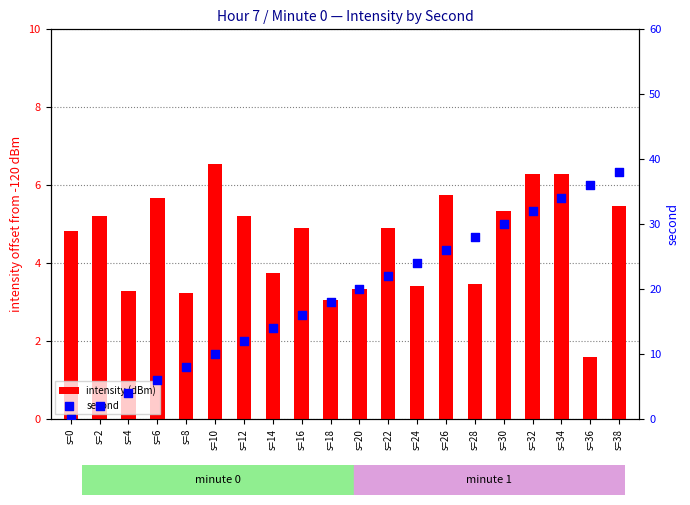

At which category is the sum across all series the highest?

s=38